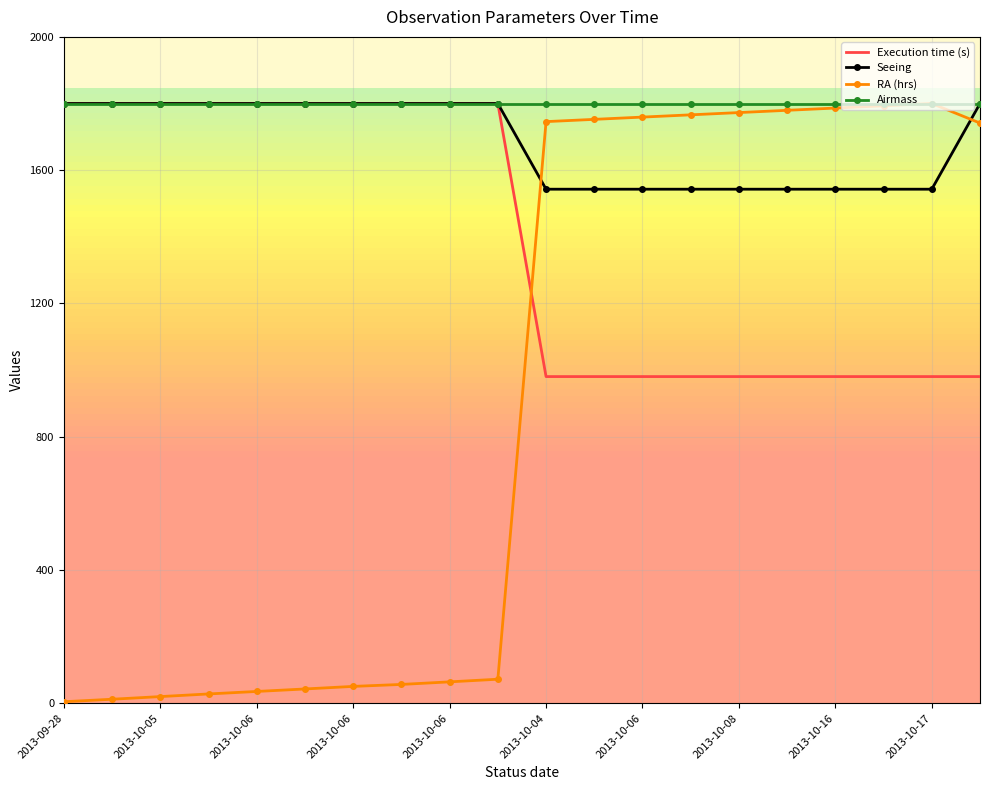

Which series has the widest spread of values?

RA (hrs)